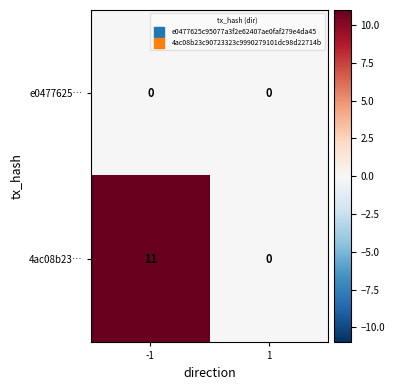

The value of 4ac08b23… at -1 is 11. True or false?

True